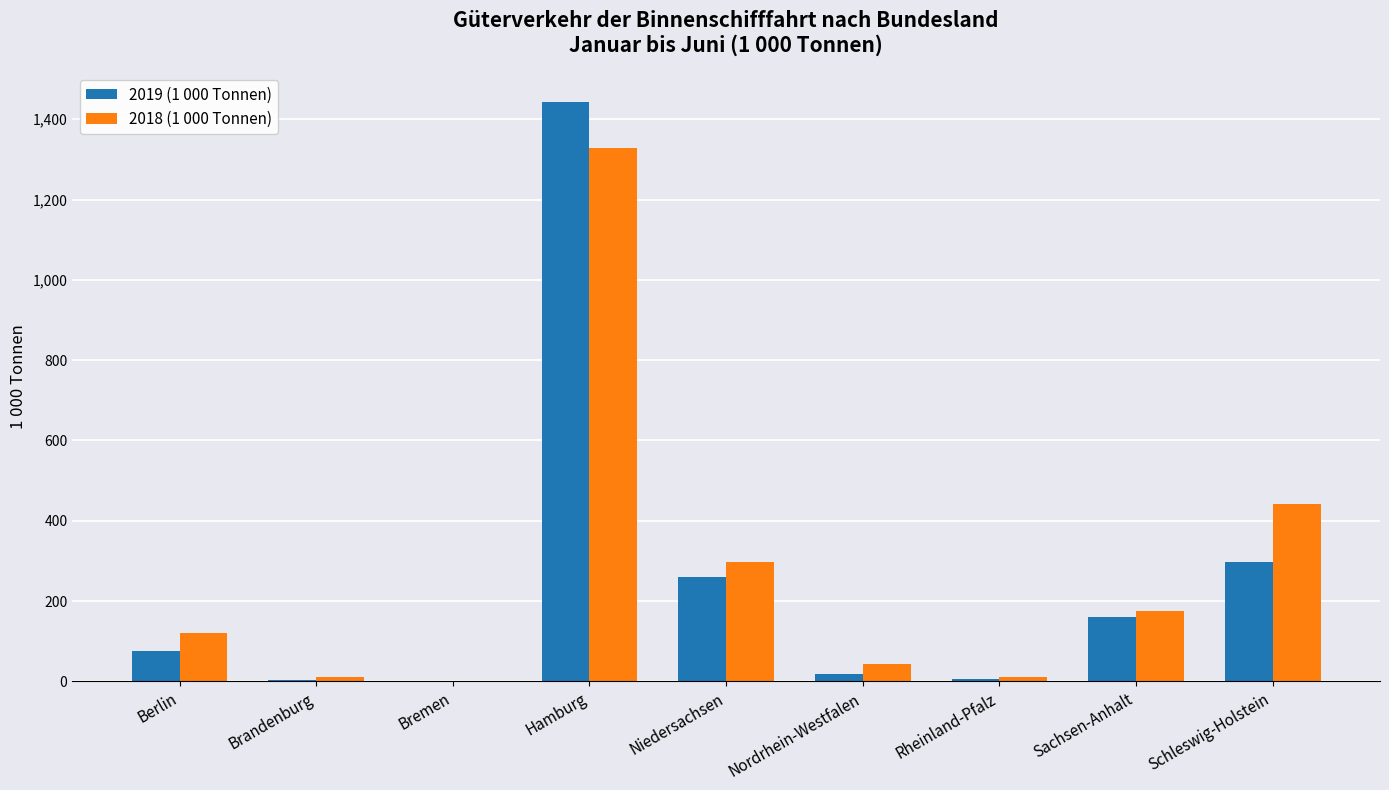

Read the 2019 (1 000 Tonnen) value at Berlin.

75.1